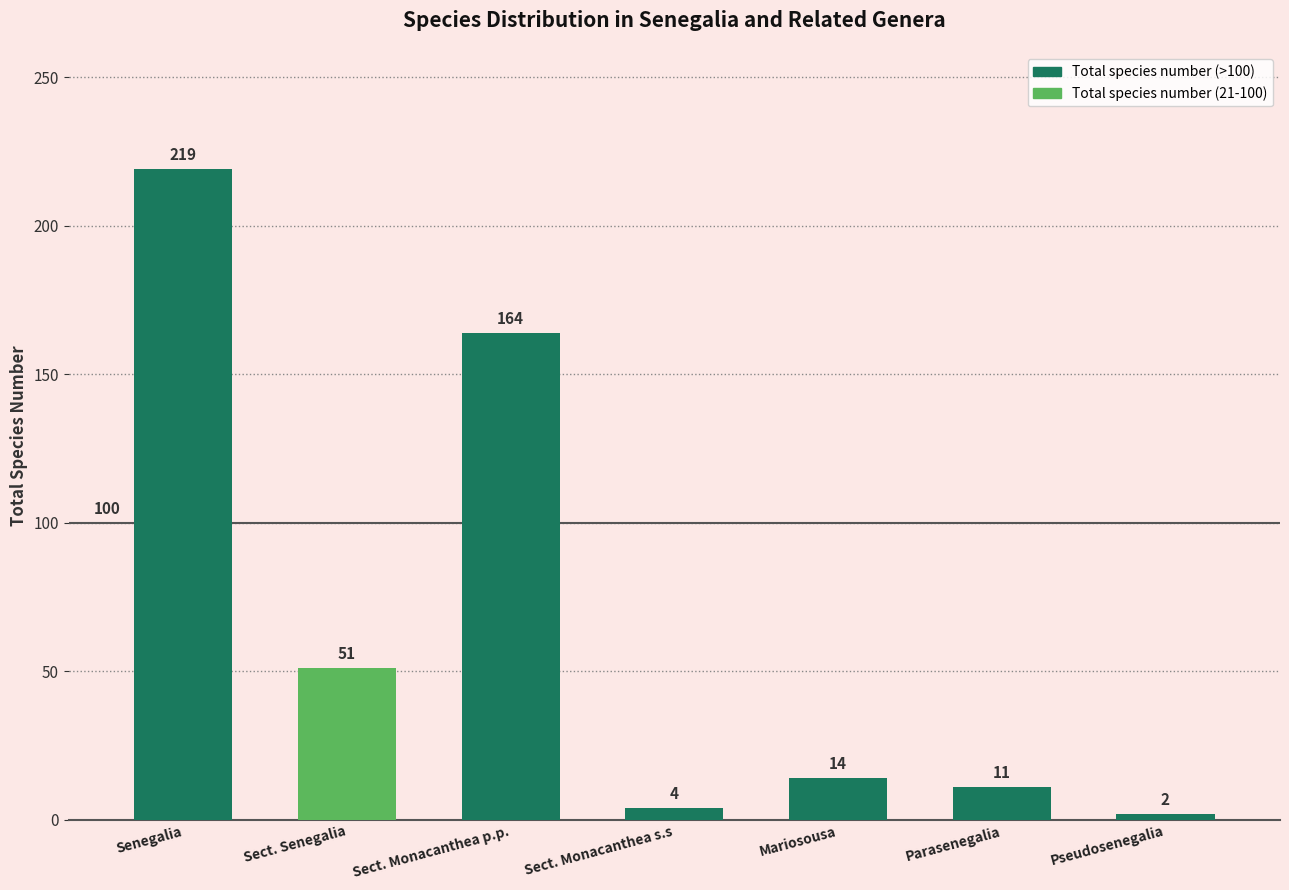

What is the average value?

66